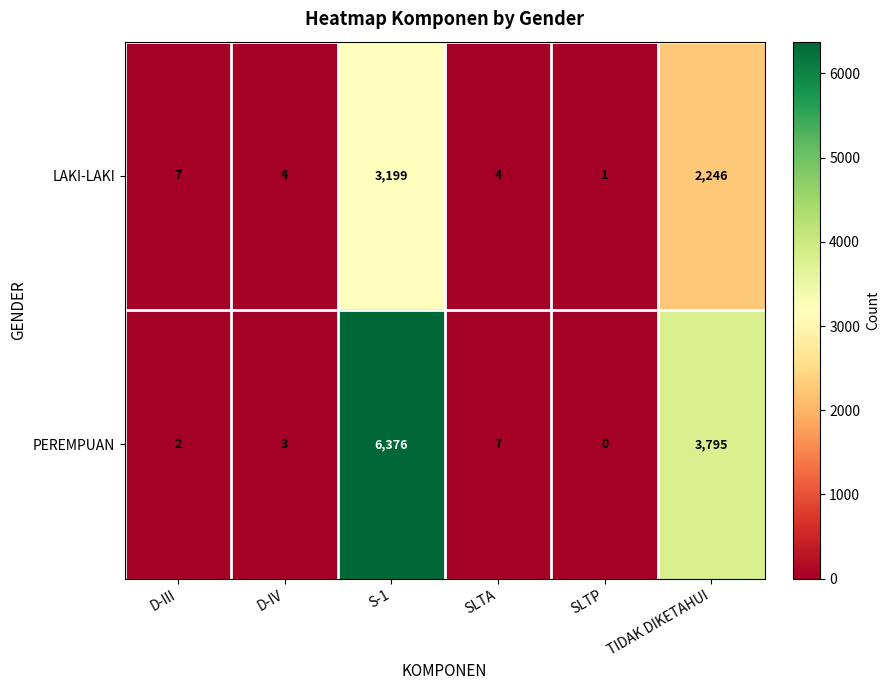

Which label corresponds to the smallest value in the chart?

SLTP